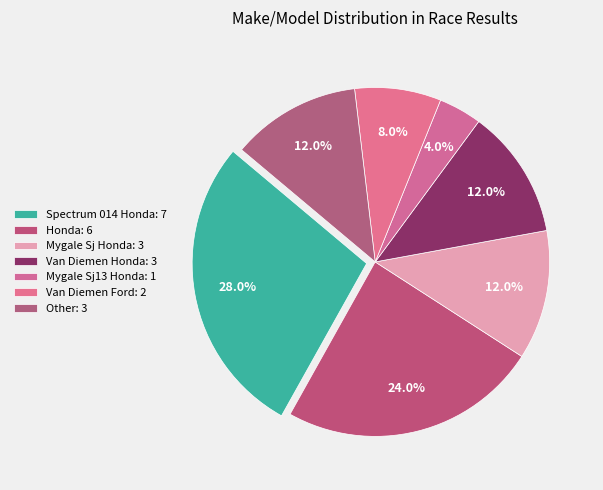

How many segments does this pie chart have?

7